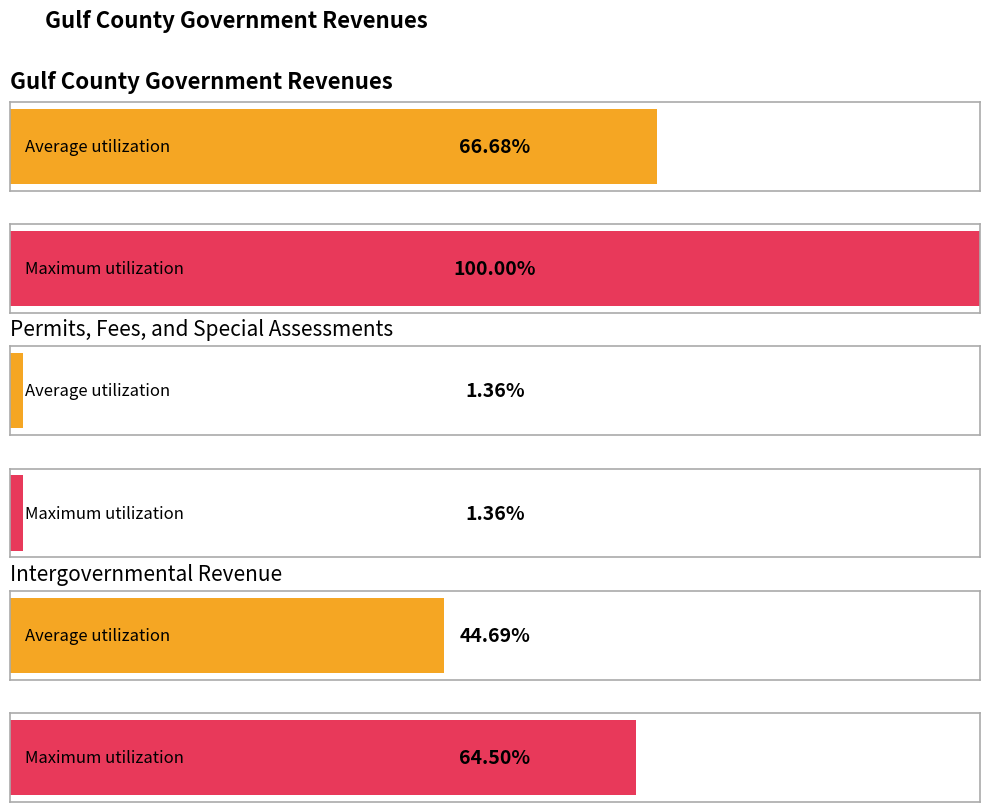

Are the bars grouped side by side (vs. stacked)?

Yes